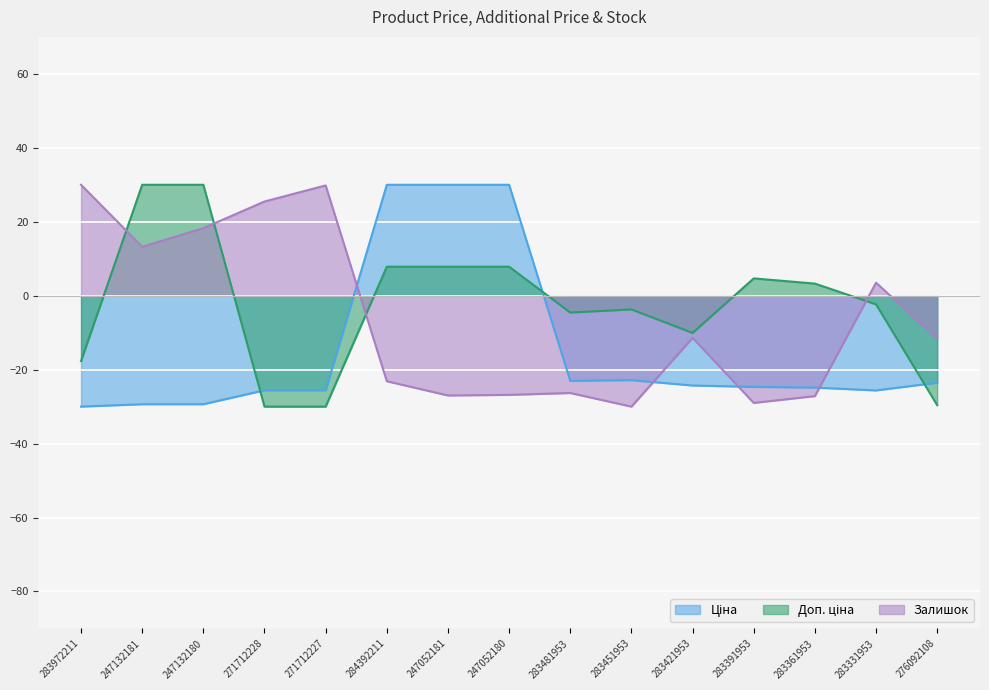

Reading right to left, transcribe all the data shown in this chart.

Ціна: -23.5	-25.6	-24.9	-24.7	-24.3	-22.8	-23.0	30.0	30.0	30.0	-25.6	-25.6	-29.3	-29.3	-30.0
Доп. ціна: -29.6	-2.3	3.3	4.7	-10.1	-3.7	-4.6	7.8	7.8	7.8	-30.0	-30.0	30.0	30.0	-17.7
Залишок: -11.6	3.5	-27.2	-29.0	-11.4	-30.0	-26.3	-26.8	-27.0	-23.1	29.8	25.5	18.3	13.2	30.0